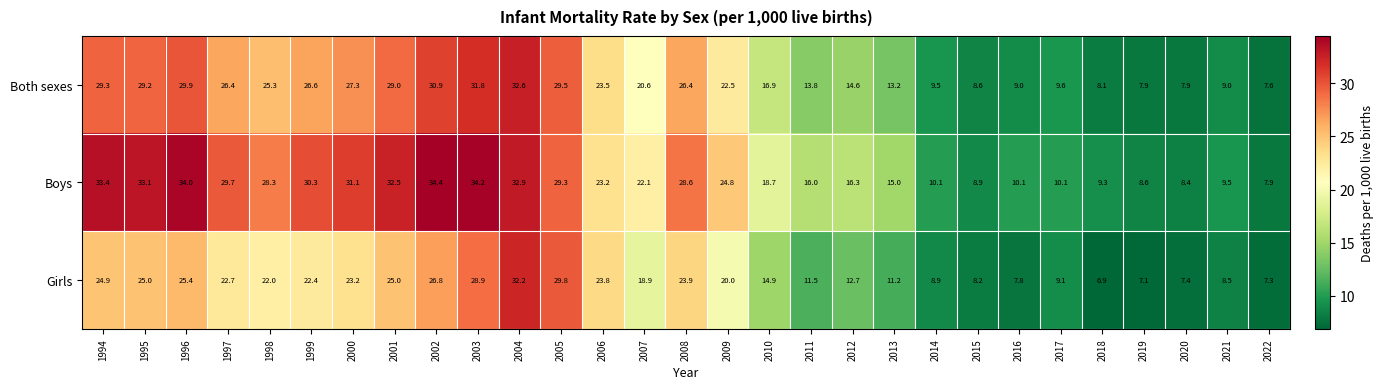

True or false: Boys has a value of 26.5 at 2011.

False